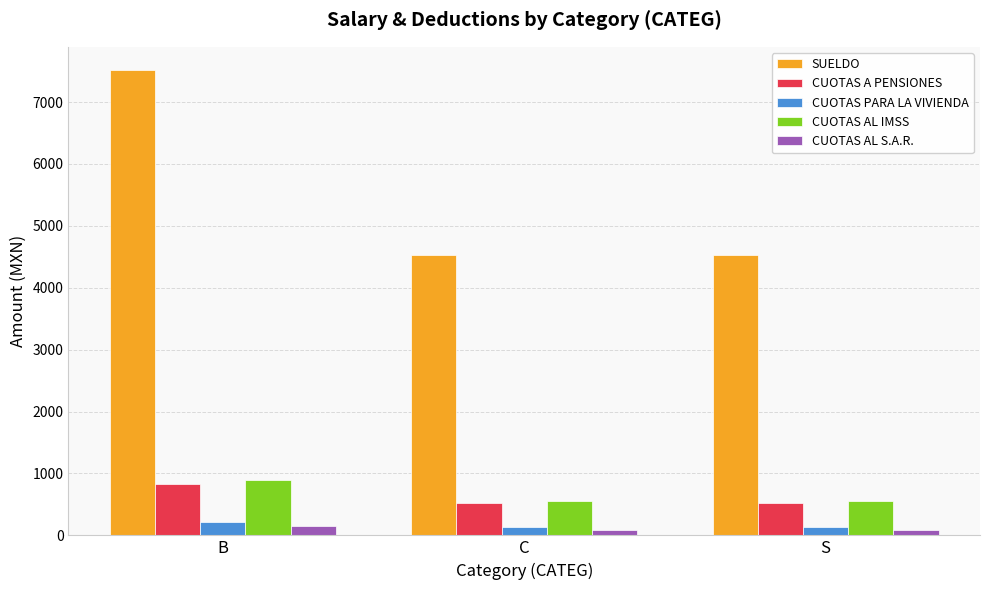

Reading left to right, list all the values displayed in this chart.

SUELDO: B=7516.0	C=4530.2	S=4530.2
CUOTAS A PENSIONES: B=824.1	C=521.0	S=521.0
CUOTAS PARA LA VIVIENDA: B=215.6	C=135.9	S=135.9
CUOTAS AL IMSS: B=893.1	C=562.3	S=562.3
CUOTAS AL S.A.R.: B=144.3	C=90.6	S=90.6